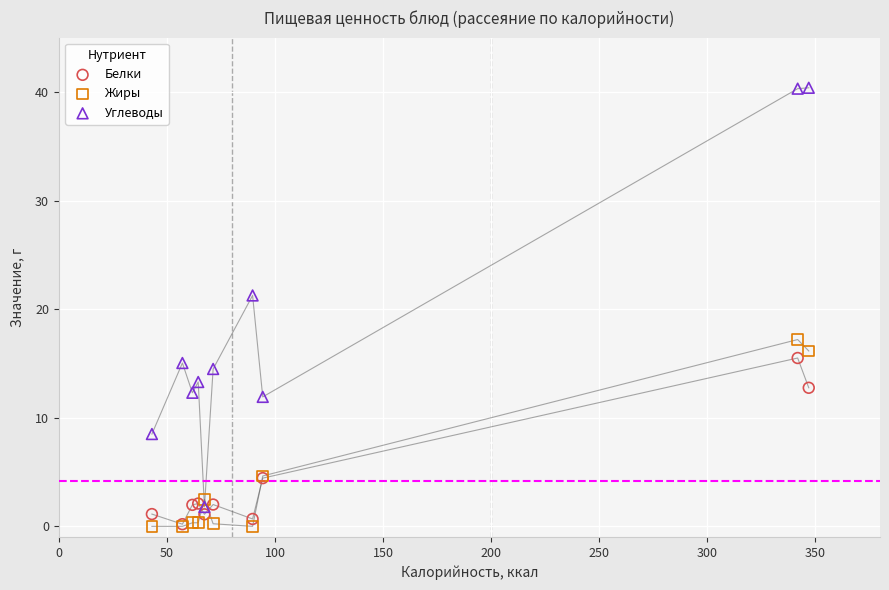

Which series has the largest Y range (max minus min)?

Углеводы